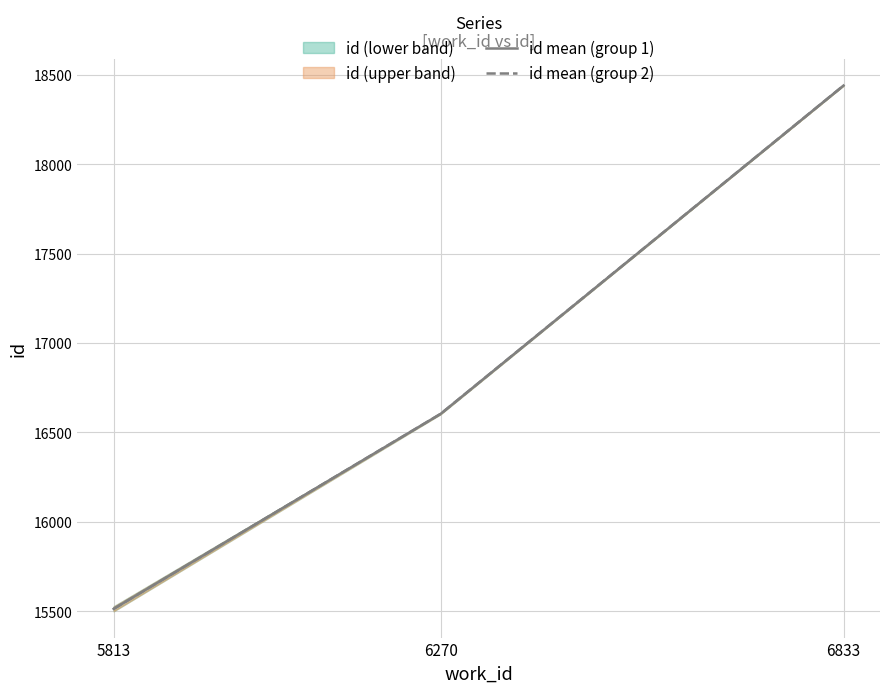

At how many categories does at least one series exceed 17499?

1